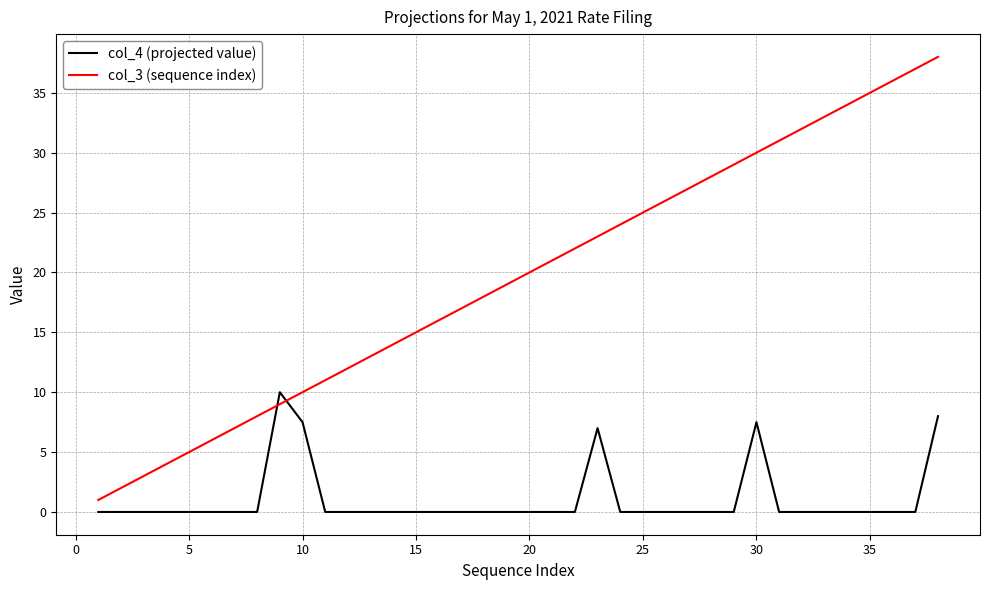

In col_4 (projected value), how many points are higher than both neighbors (excluding endpoints)?

3